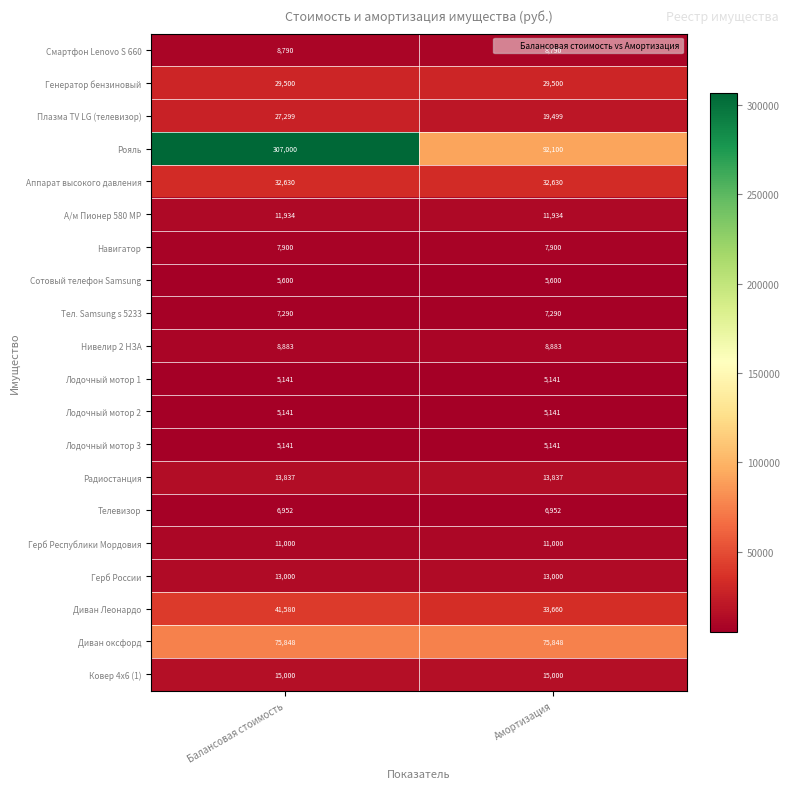

Which series has the largest total across all categories?

Рояль